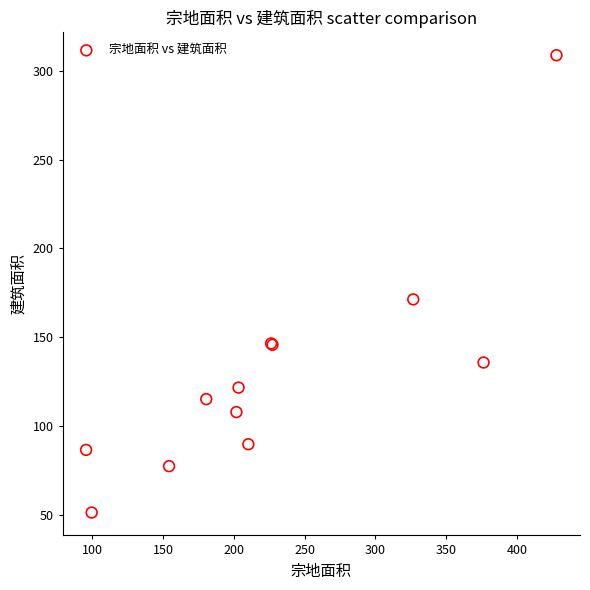

What Y value in the scatter plot is closest to 179?

171.2